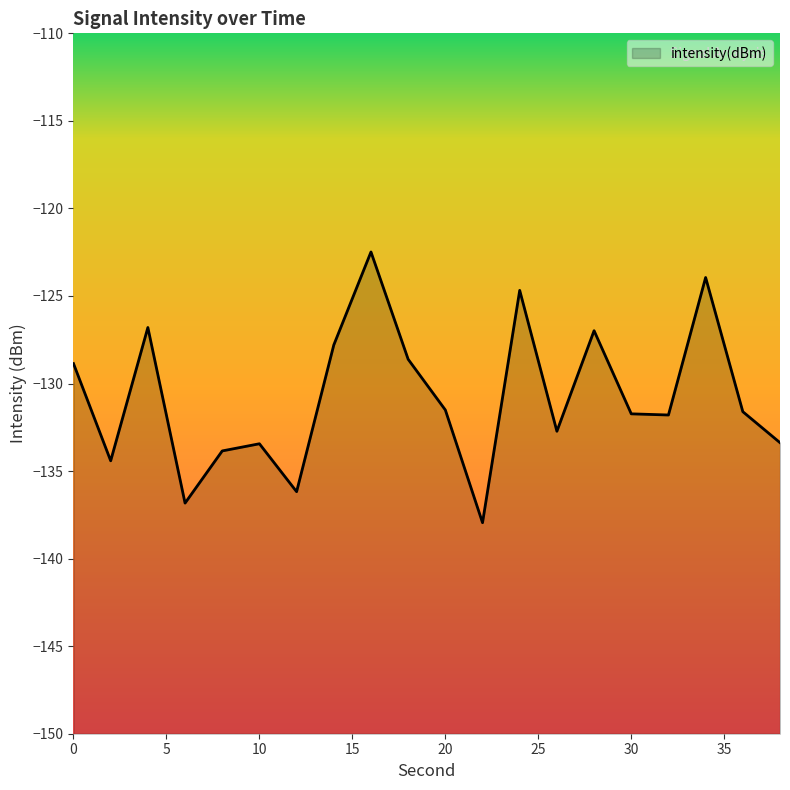

How many data points are above -131?

8